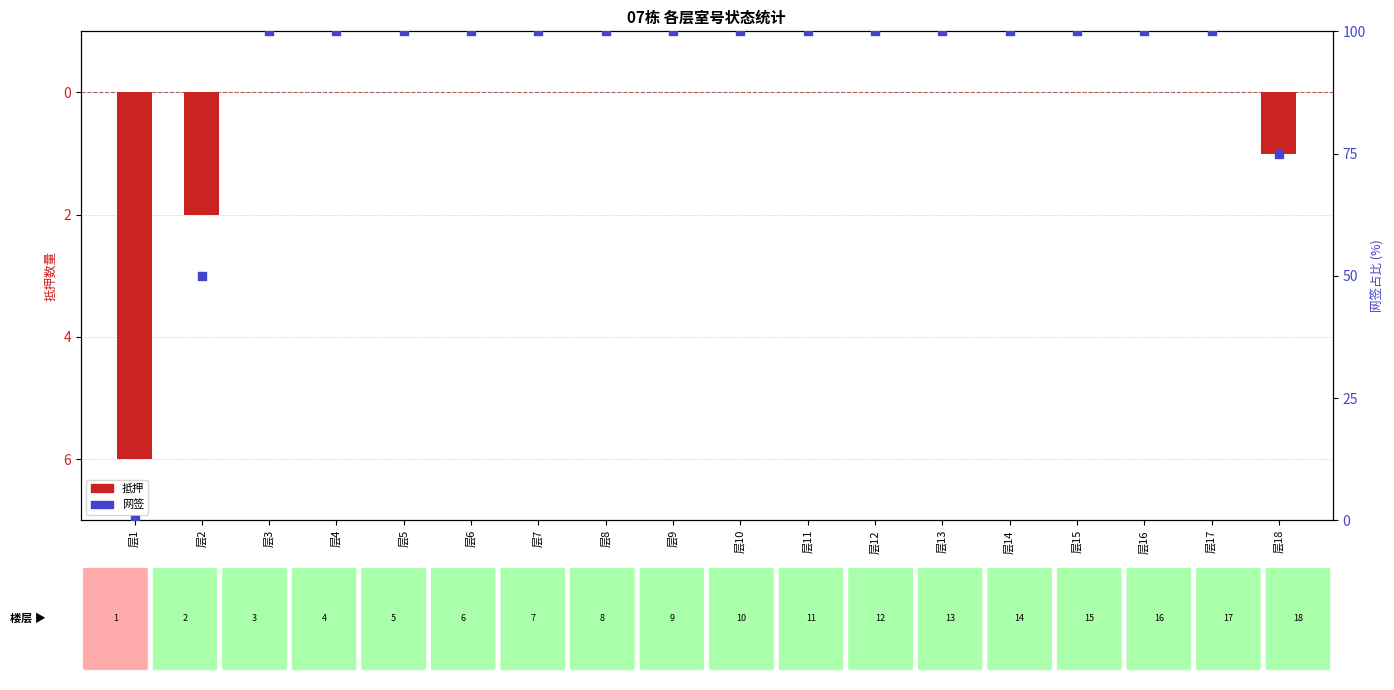

At how many categories does at least one series exceed 91?

15